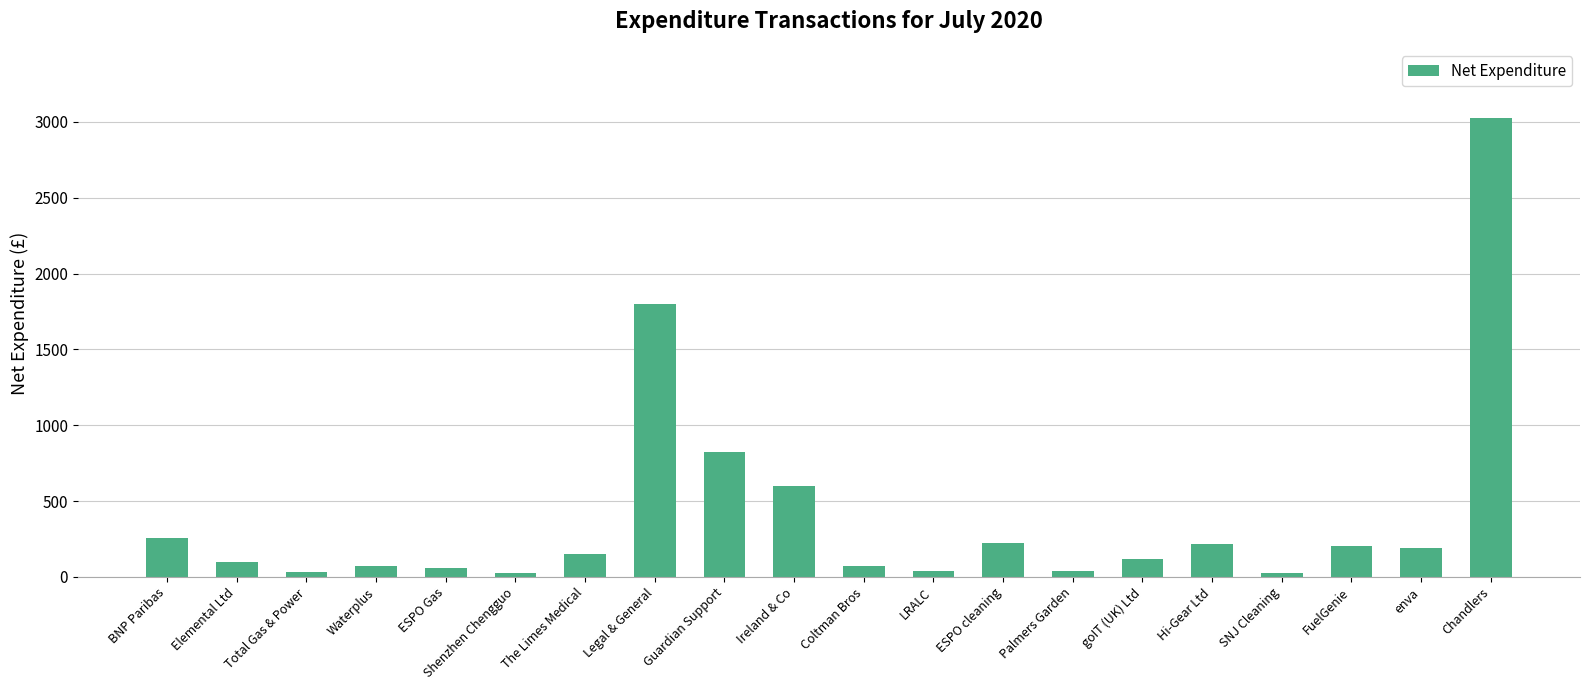

Which label corresponds to the largest value in the chart?

Chandlers